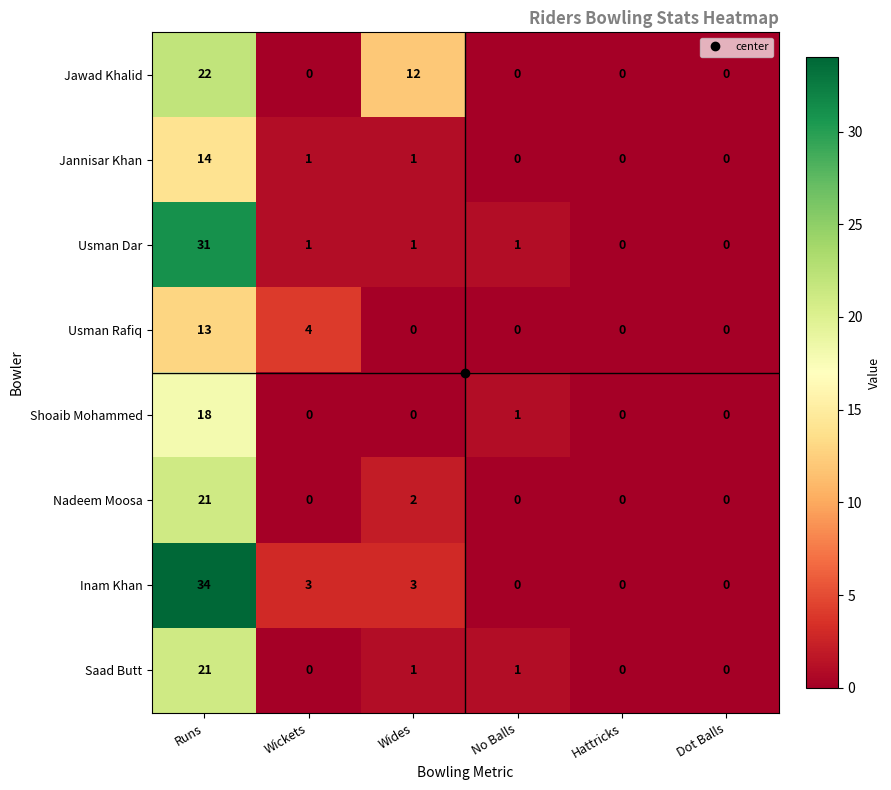

Which category has the highest value across all series?

Runs